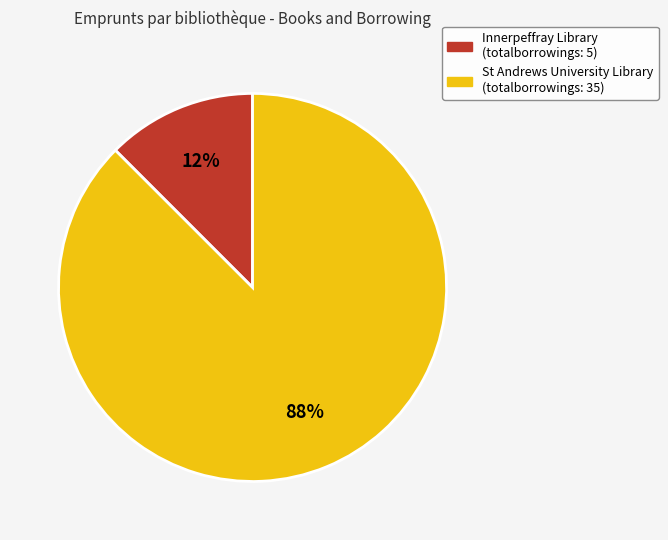

To the nearest percent, what is the average slice percentage?

50%